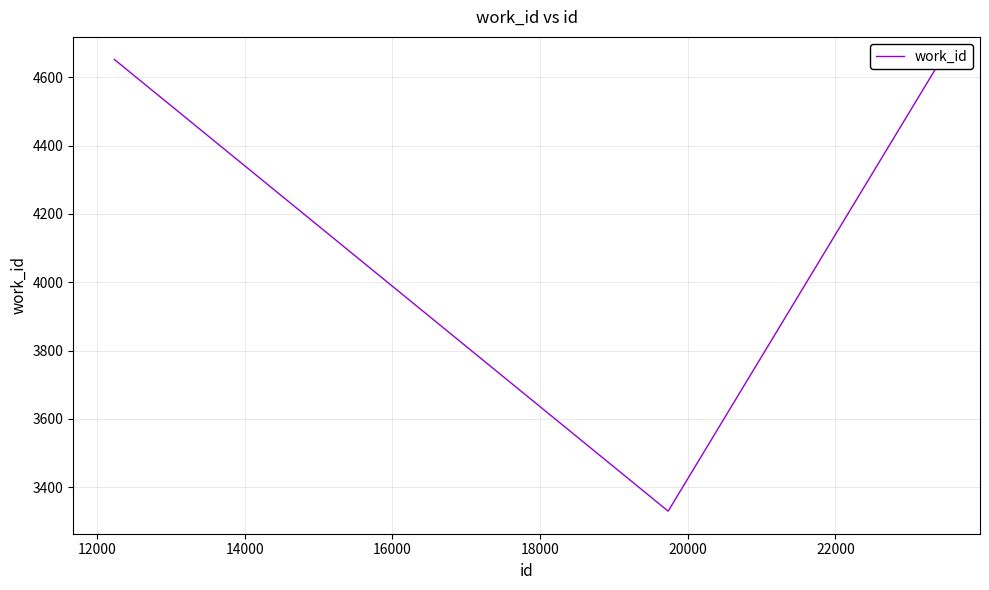

What is the difference between the maximum and minimum values?

1322